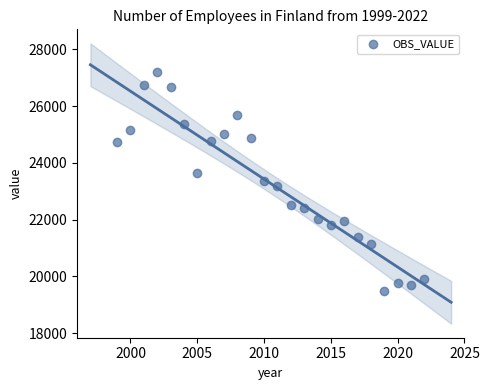

What is the range of X values (max minus min)?

23